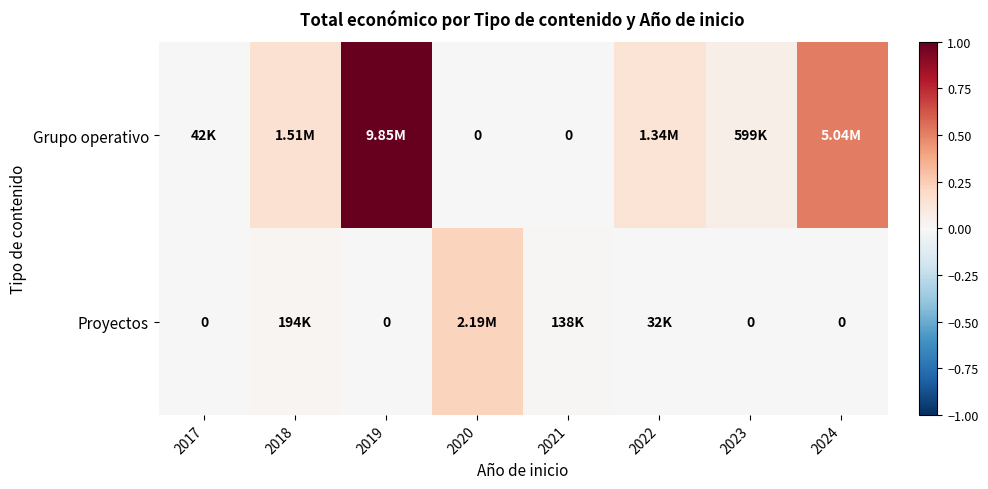

List the labels in order of Grupo operativo value, largest first.

2019, 2024, 2018, 2022, 2023, 2017, 2020, 2021